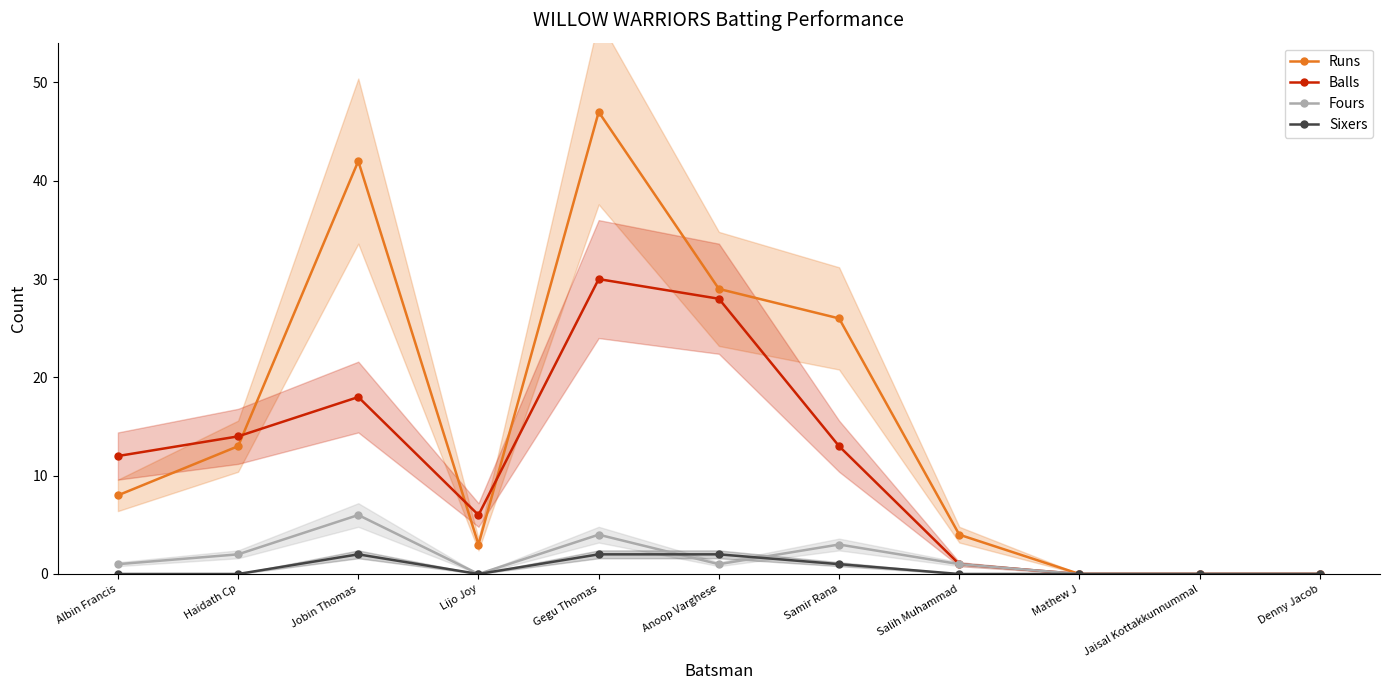

What are all the series names shown in the legend?

Runs, Balls, Fours, Sixers